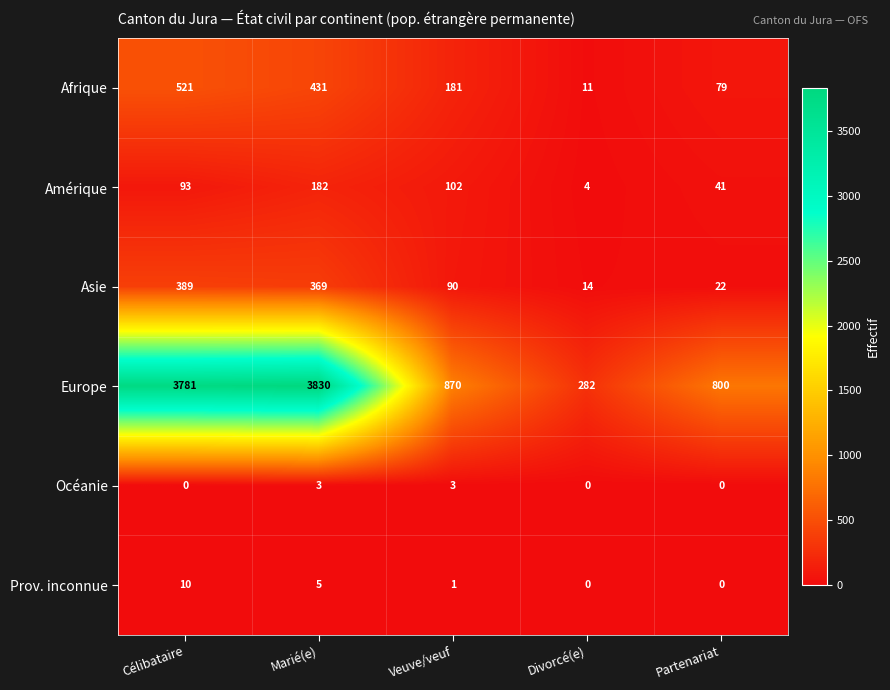

Rank the series by their maximum value, from highest to lowest.

Europe, Afrique, Asie, Amérique, Prov. inconnue, Océanie